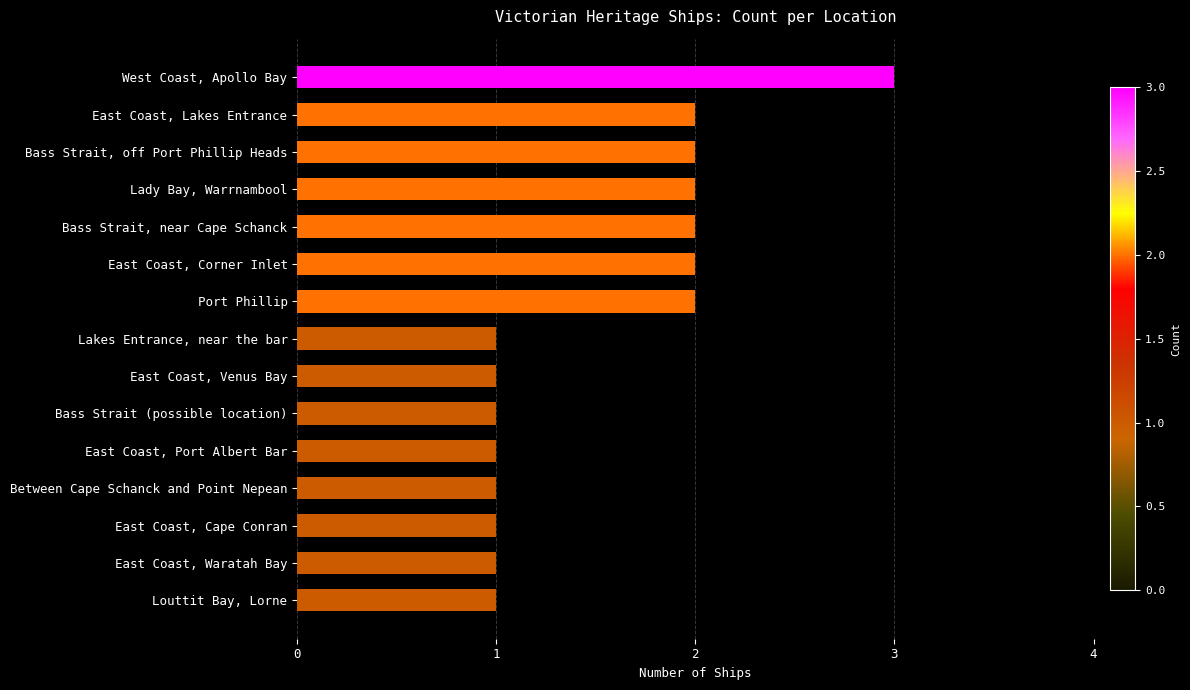

True or false: the data shows 1 at Bass Strait (possible location).

True